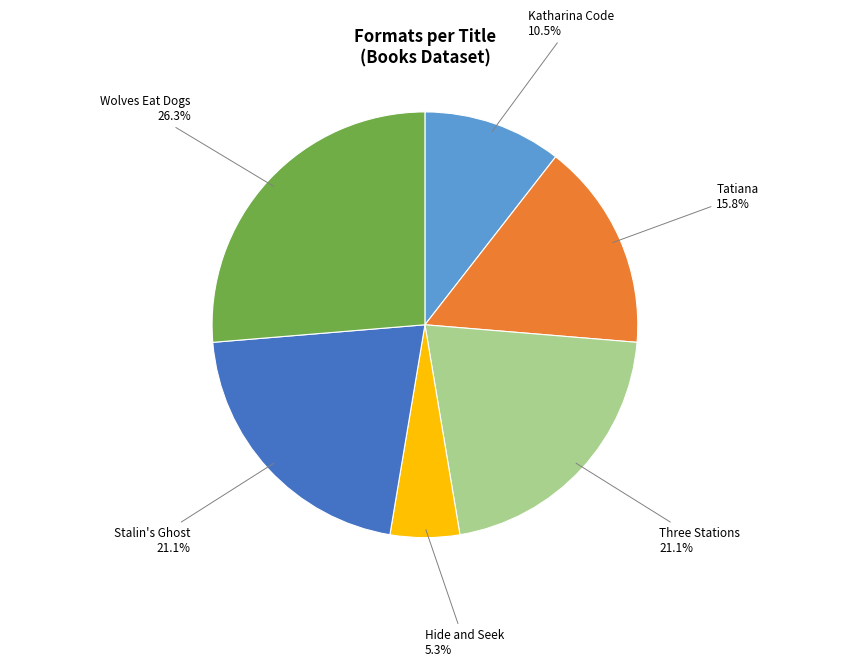

To the nearest percent, what portion does Wolves Eat Dogs represent?

26%